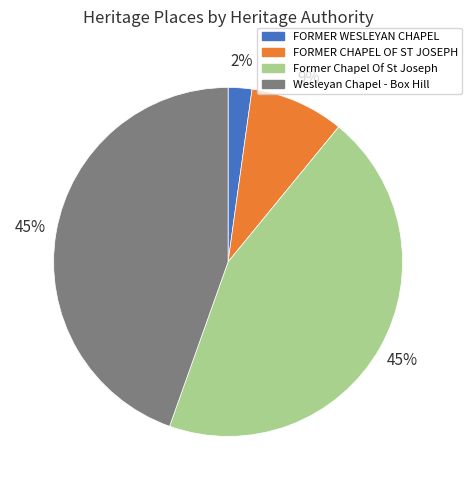

Which category has the smallest portion of the pie?

FORMER WESLEYAN CHAPEL